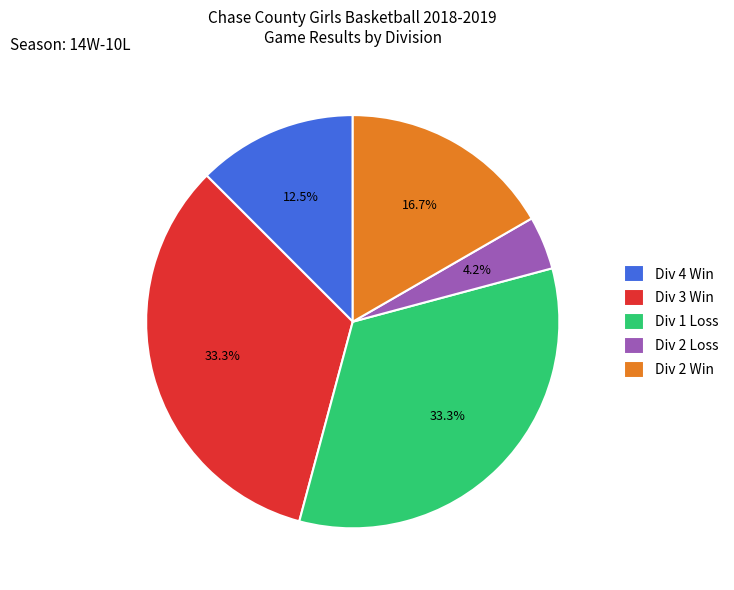

Does any single category account for the majority?

No